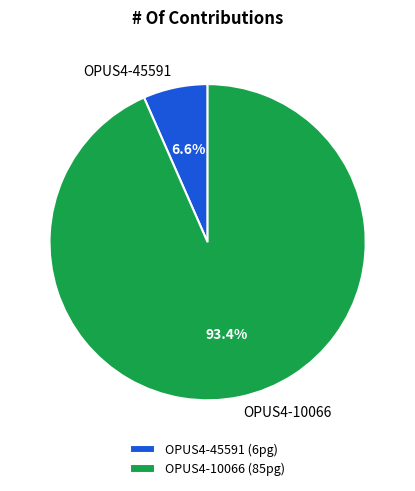

Count the number of slices in the pie.

2